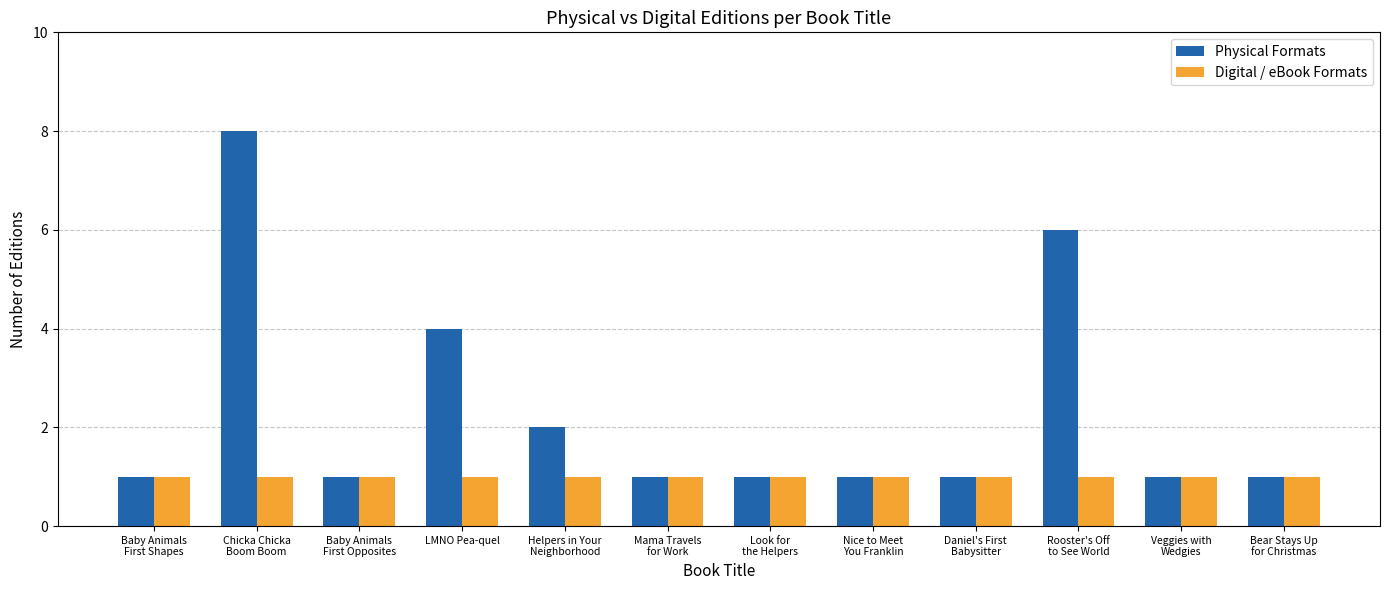

The value of Digital / eBook Formats at Nice to Meet
You Franklin is 1. True or false?

True